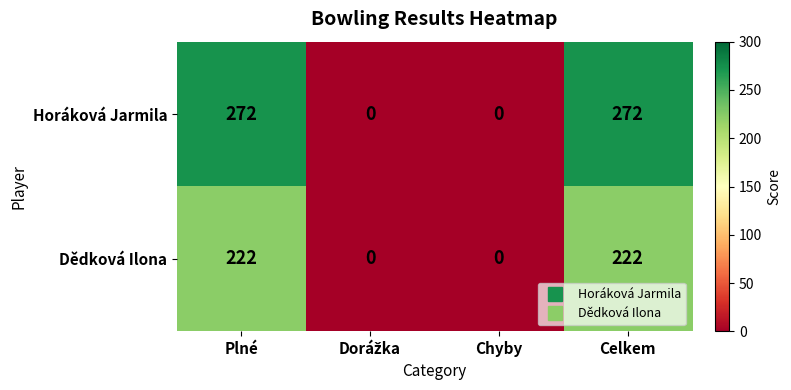

Which series has the largest total across all categories?

Horáková Jarmila